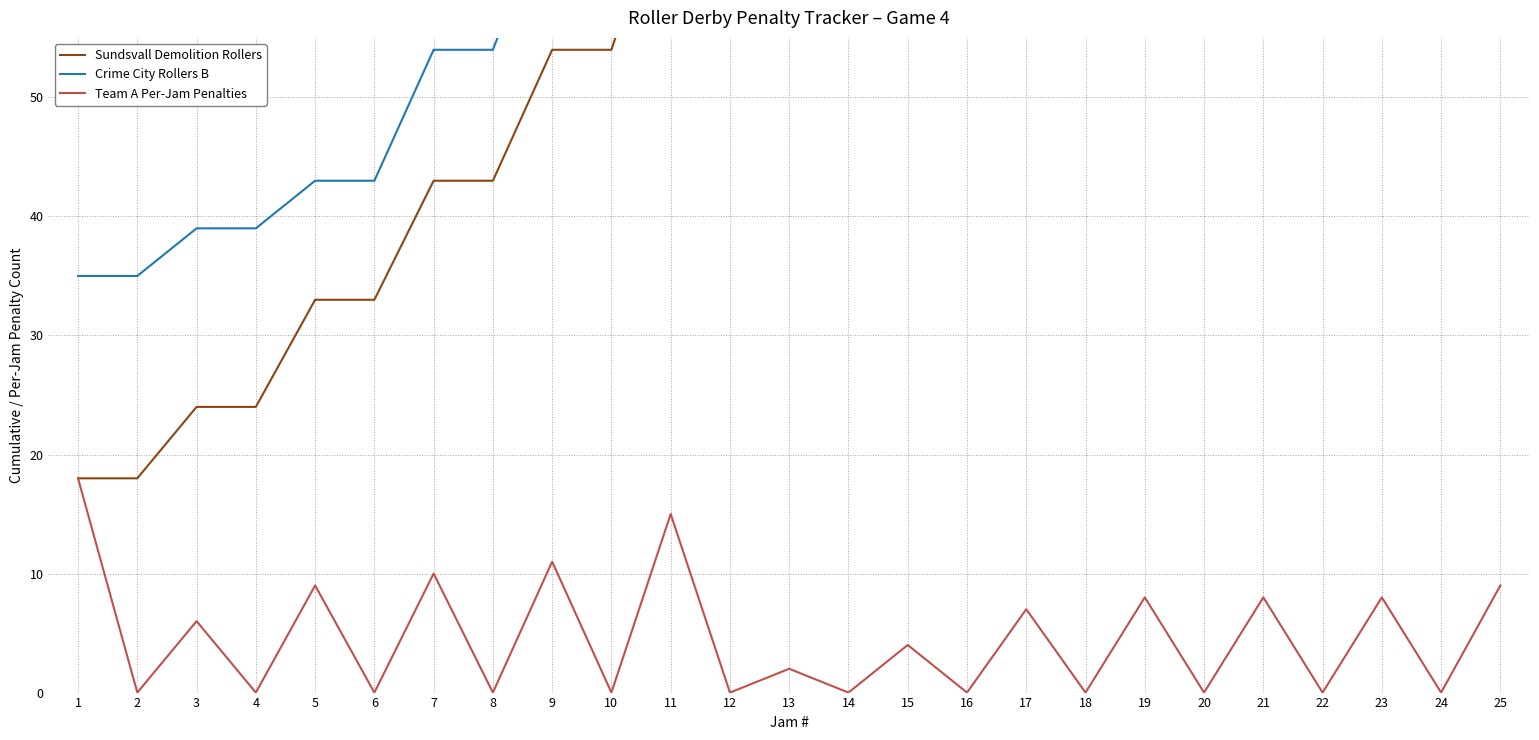

How many lines are shown in the chart?

3